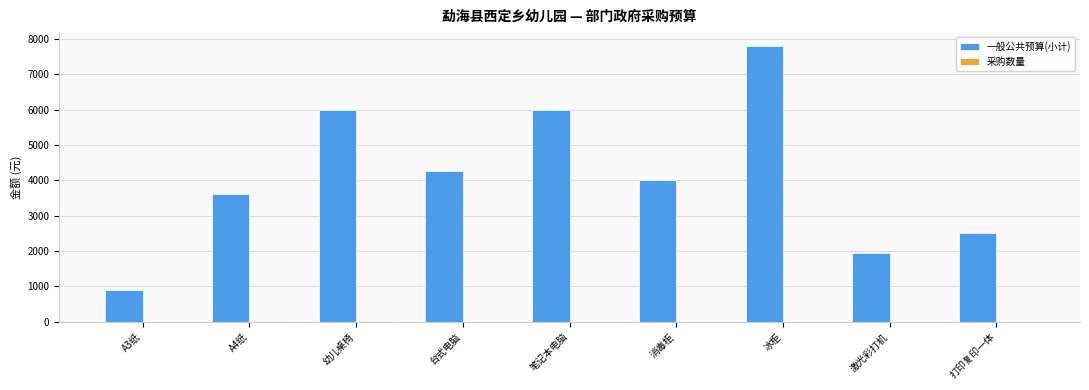

At which category is the sum across all series the highest?

冰柜